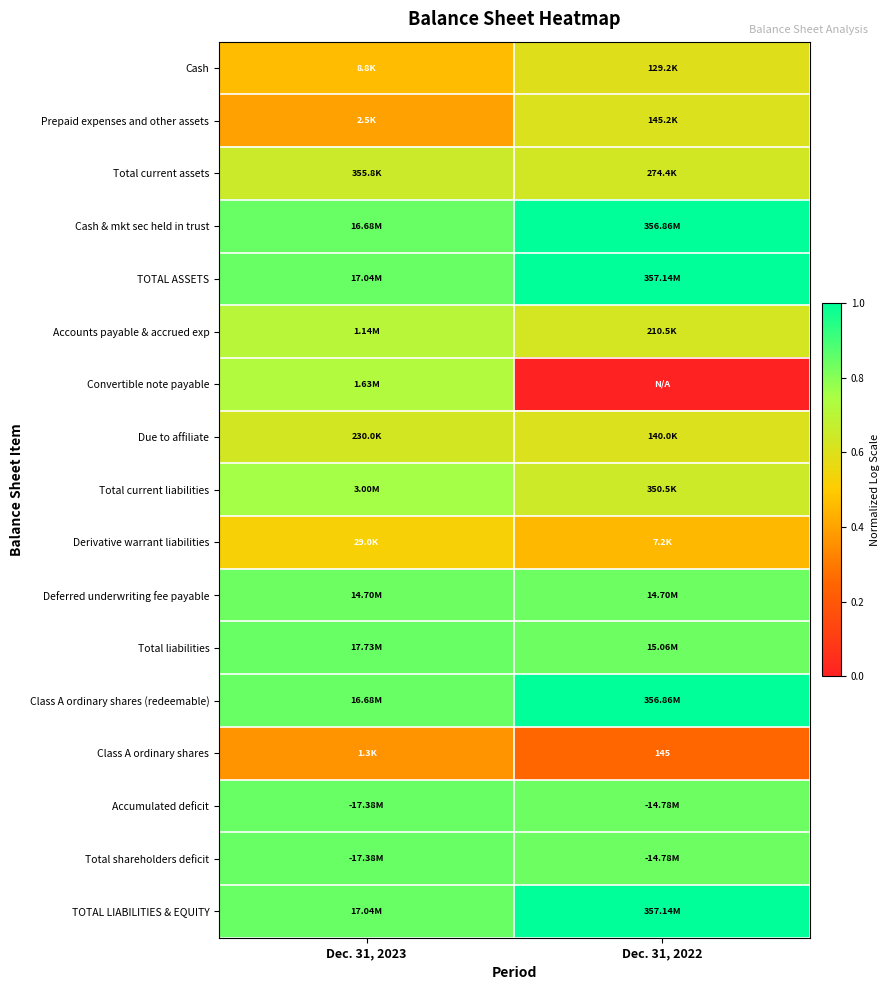

The Prepaid expenses and other assets series shows 0.9 at Dec. 31, 2022. True or false?

False